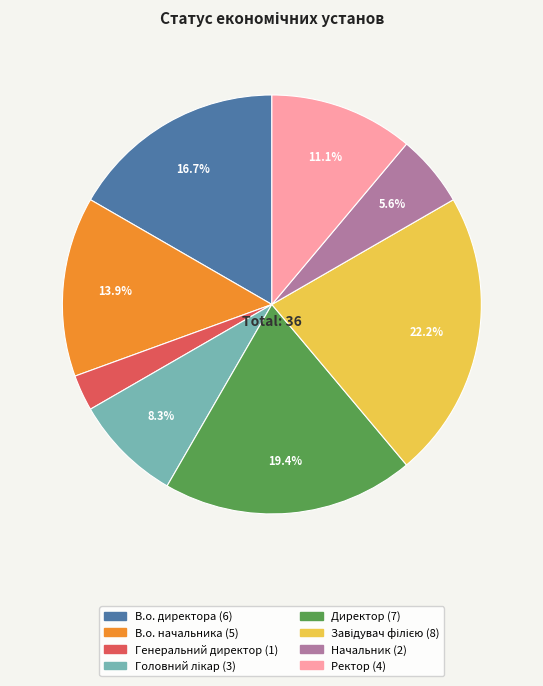

Count the number of slices in the pie.

8